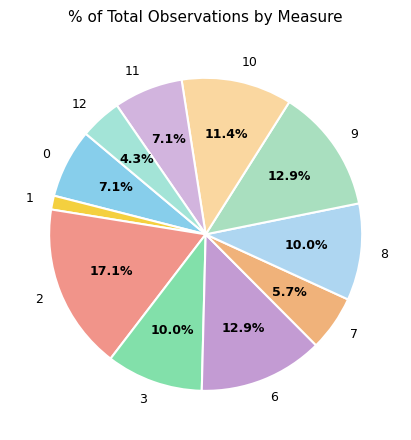

How many slices are in this pie chart?

11